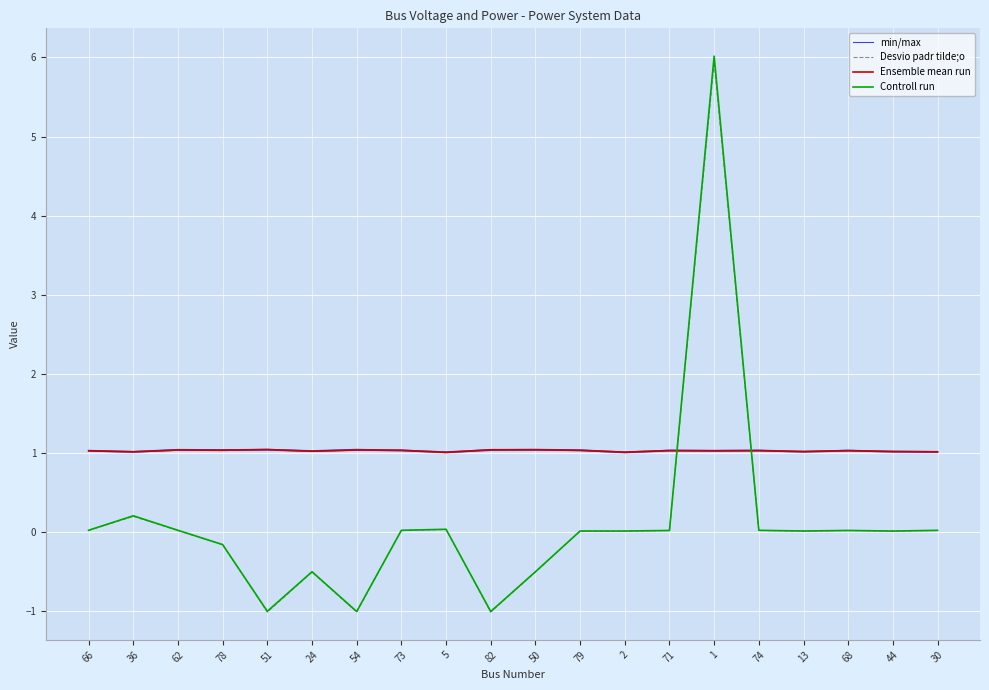

True or false: Desvio padr tilde;o and Controll run intersect in this chart.

False